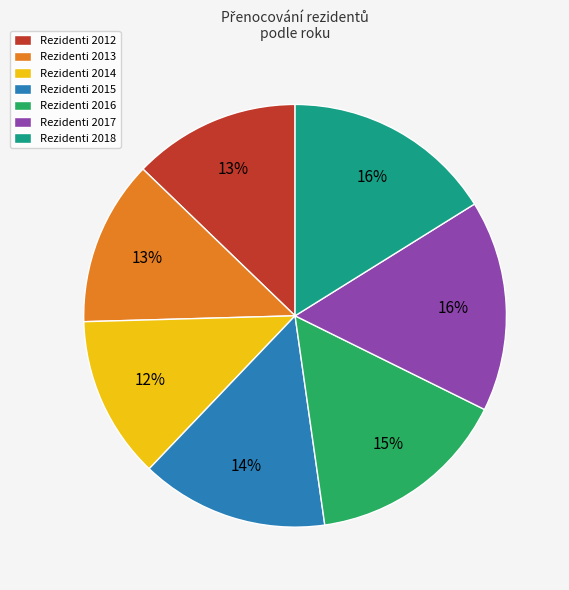

To the nearest percent, what percentage of the pie is Rezidenti 2013?

13%